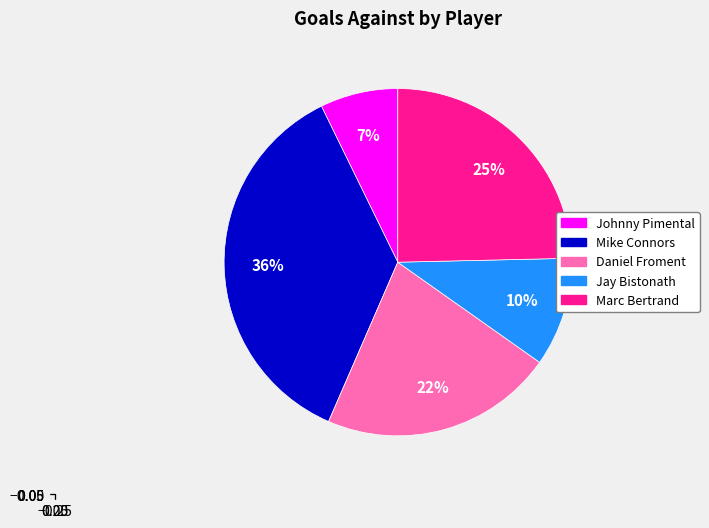

Is it true that Mike Connors is 51% of the pie?

False